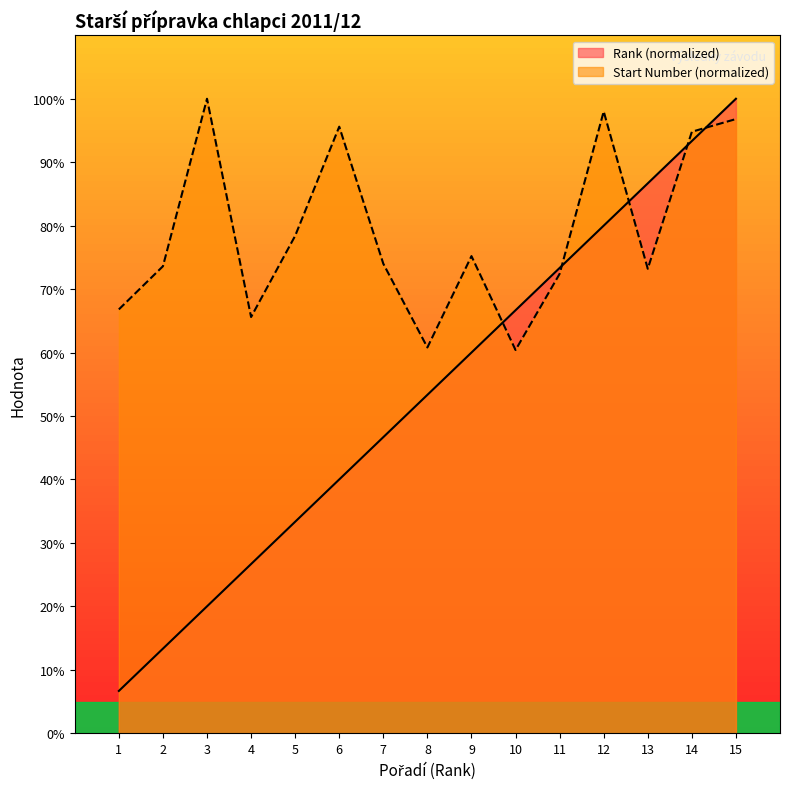

True or false: Start Number has more than 2 interior local peaks.

True